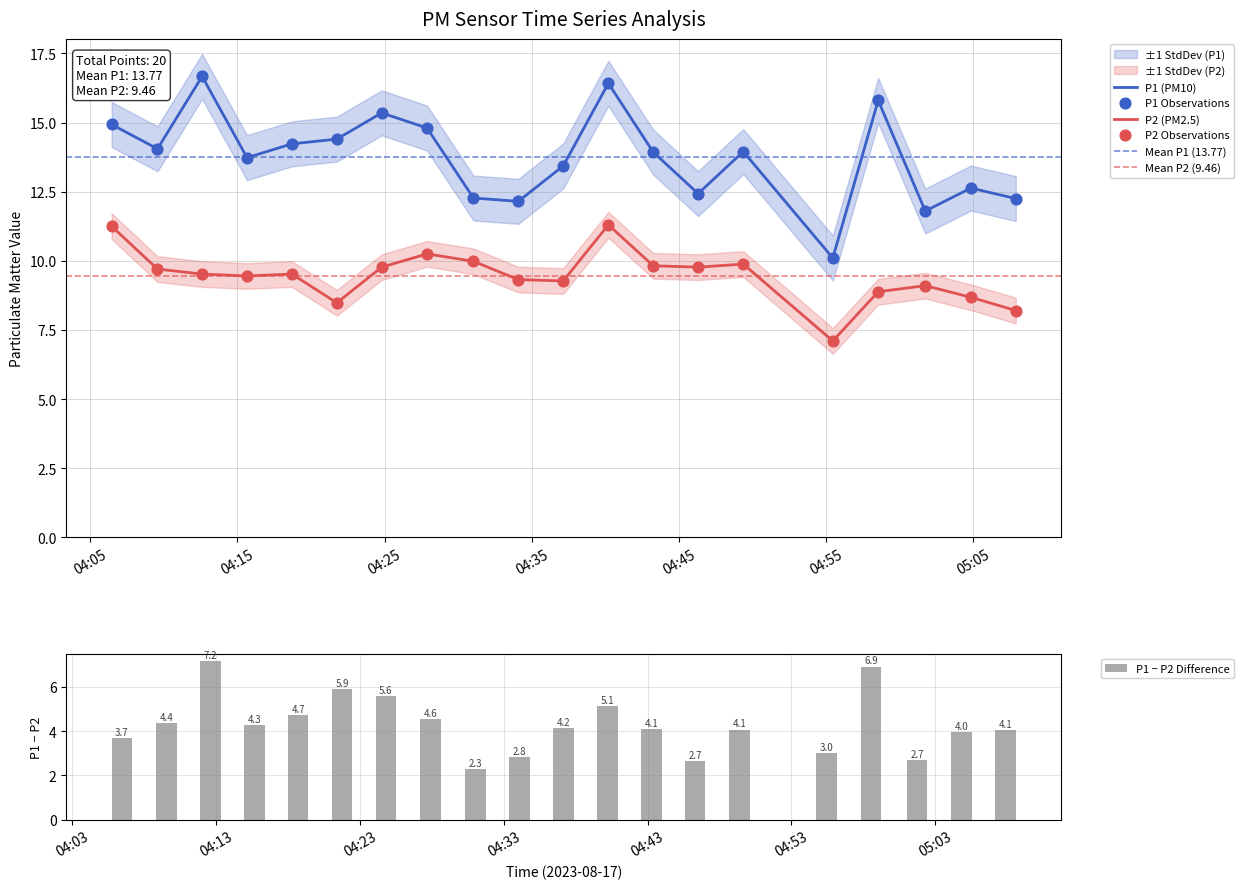

Which series contains the highest Y value?

P1